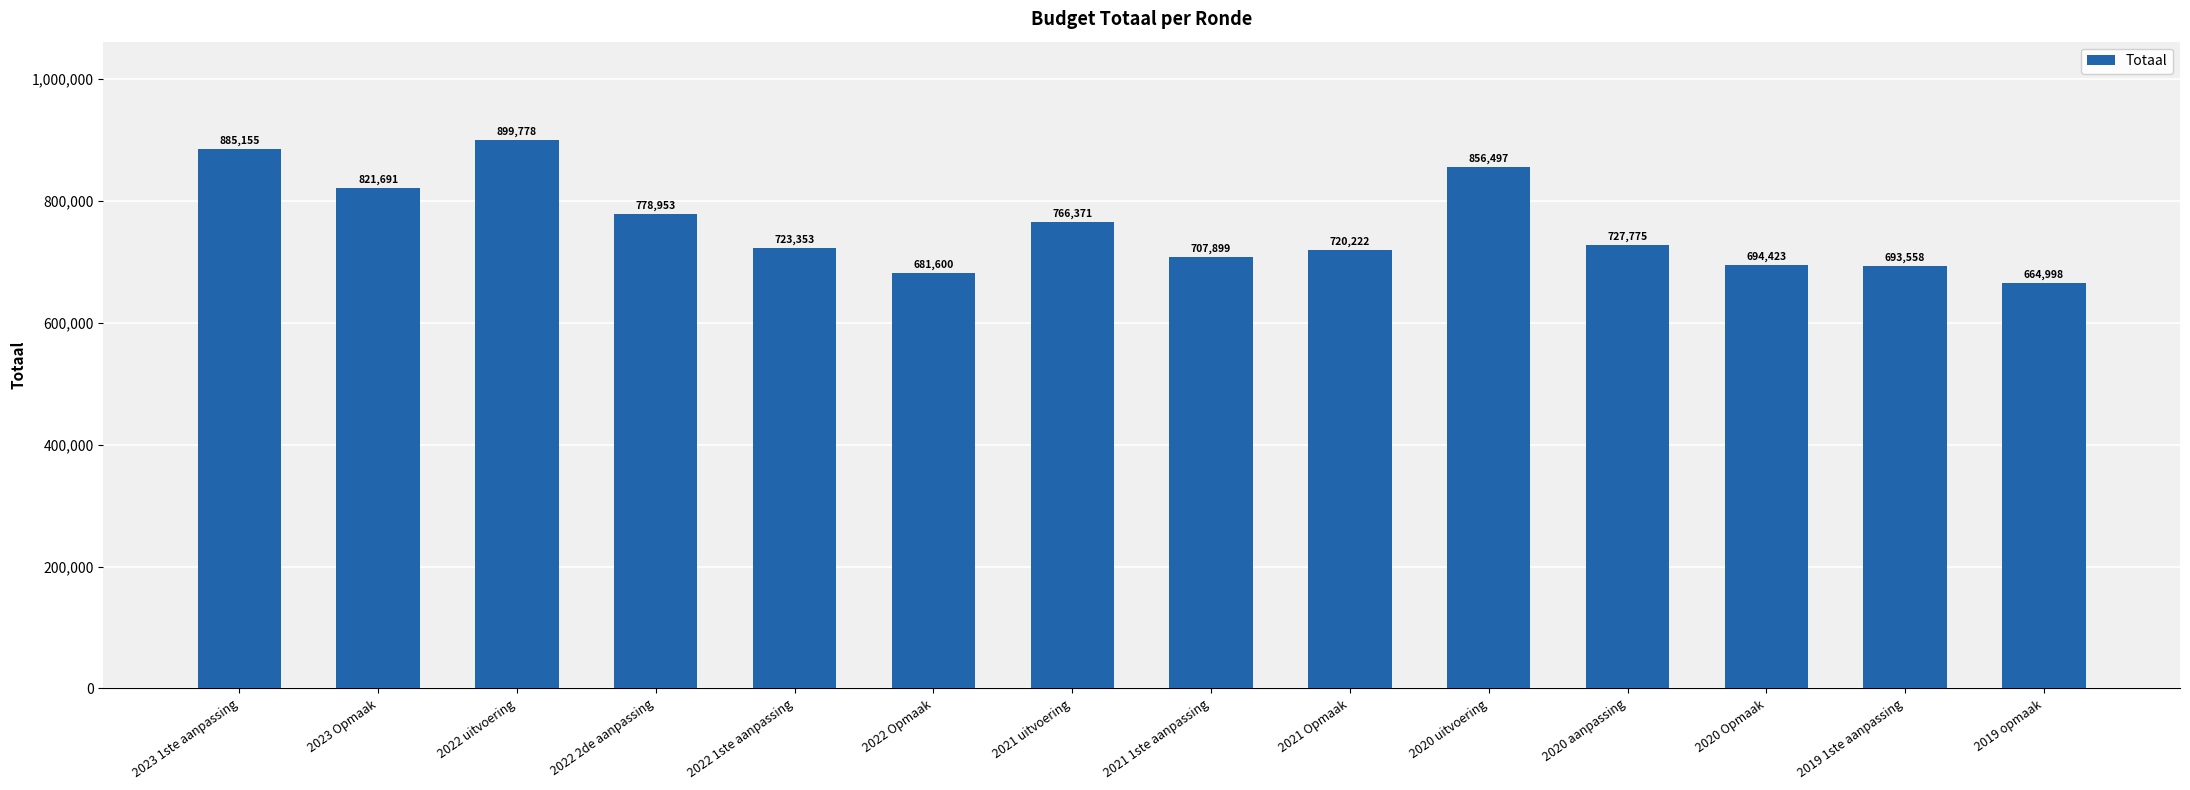

The chart shows a value of 856497 at 2020 uitvoering. True or false?

True